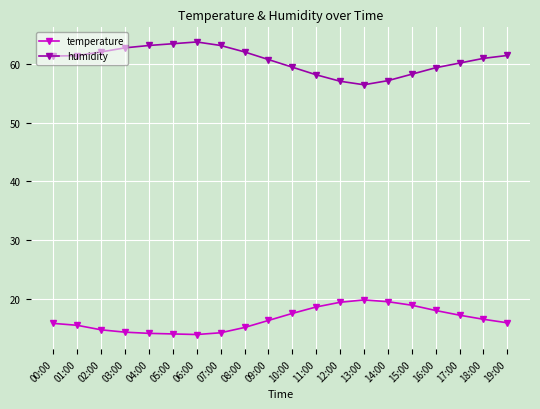

Rank the series by their maximum value, from lowest to highest.

temperature, humidity